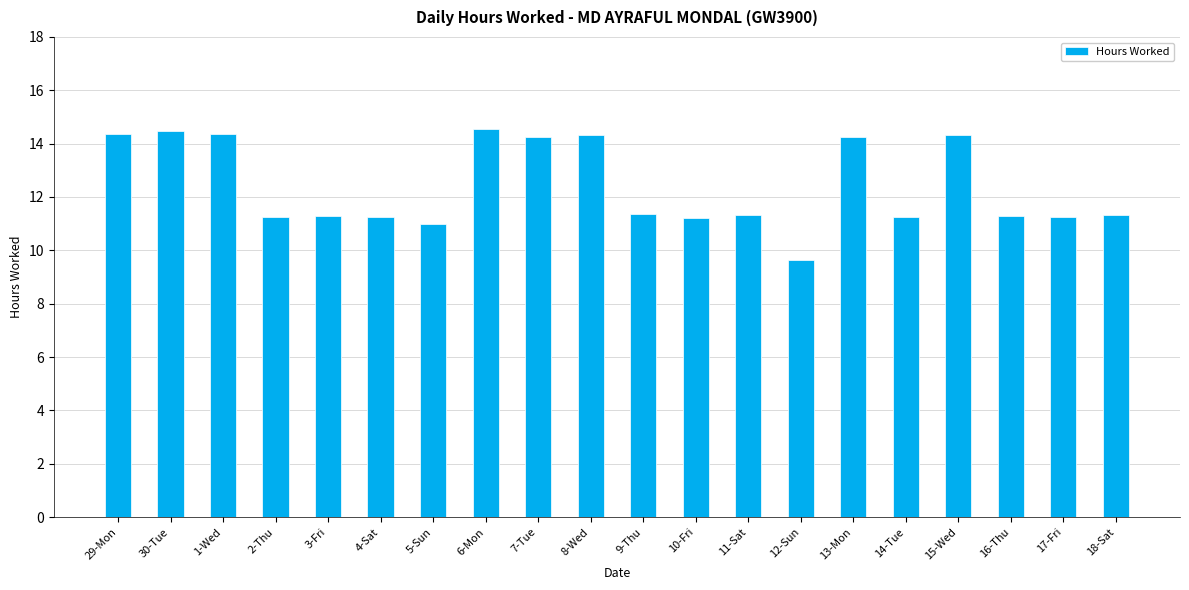

What is the label of the 6th bar from the right?

13-Mon